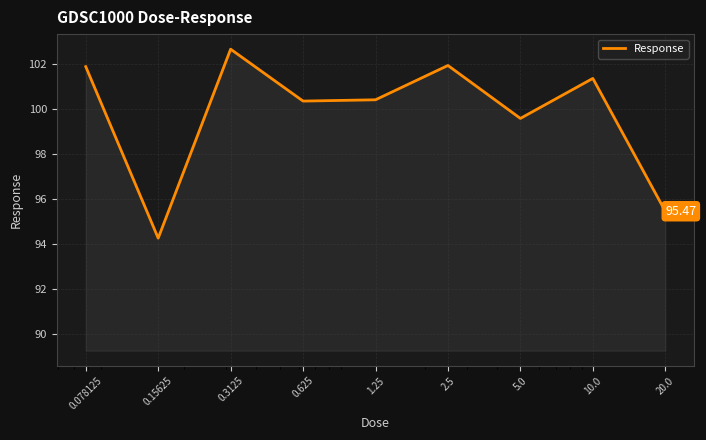

Count the number of data series in this chart.

1